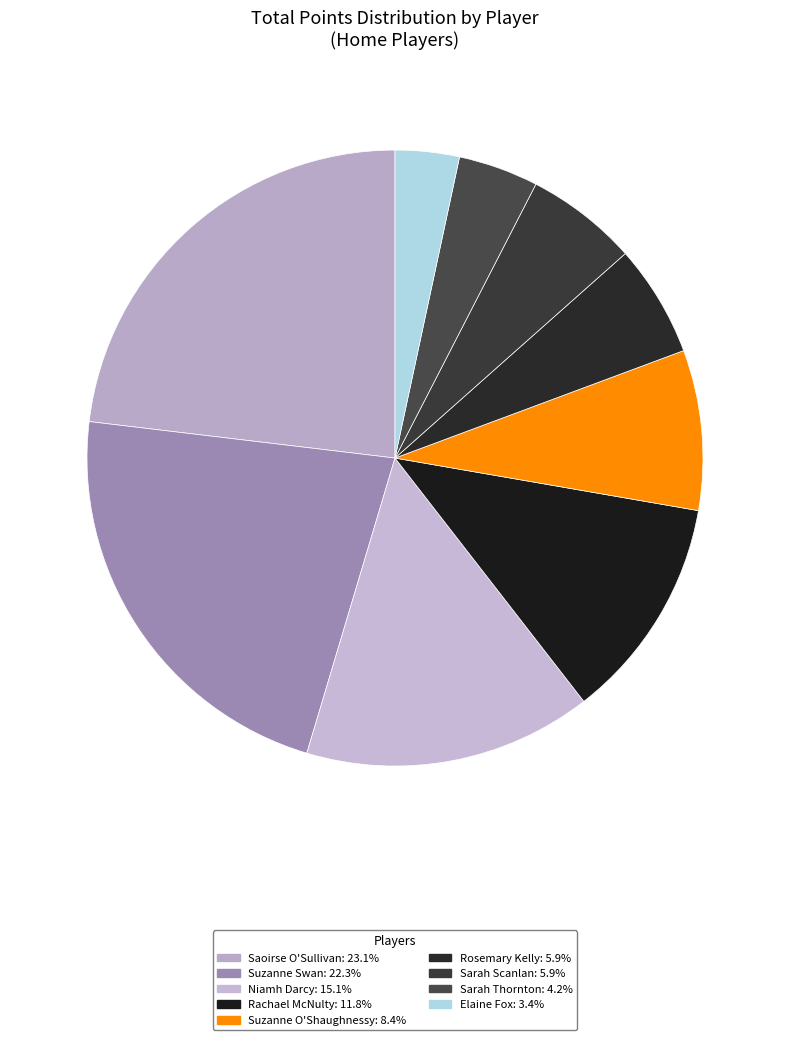

Rank the categories by value from lowest to highest.

Elaine Fox, Sarah Thornton, Rosemary Kelly, Sarah Scanlan, Suzanne O'Shaughnessy, Rachael McNulty, Niamh Darcy, Suzanne Swan, Saoirse O'Sullivan